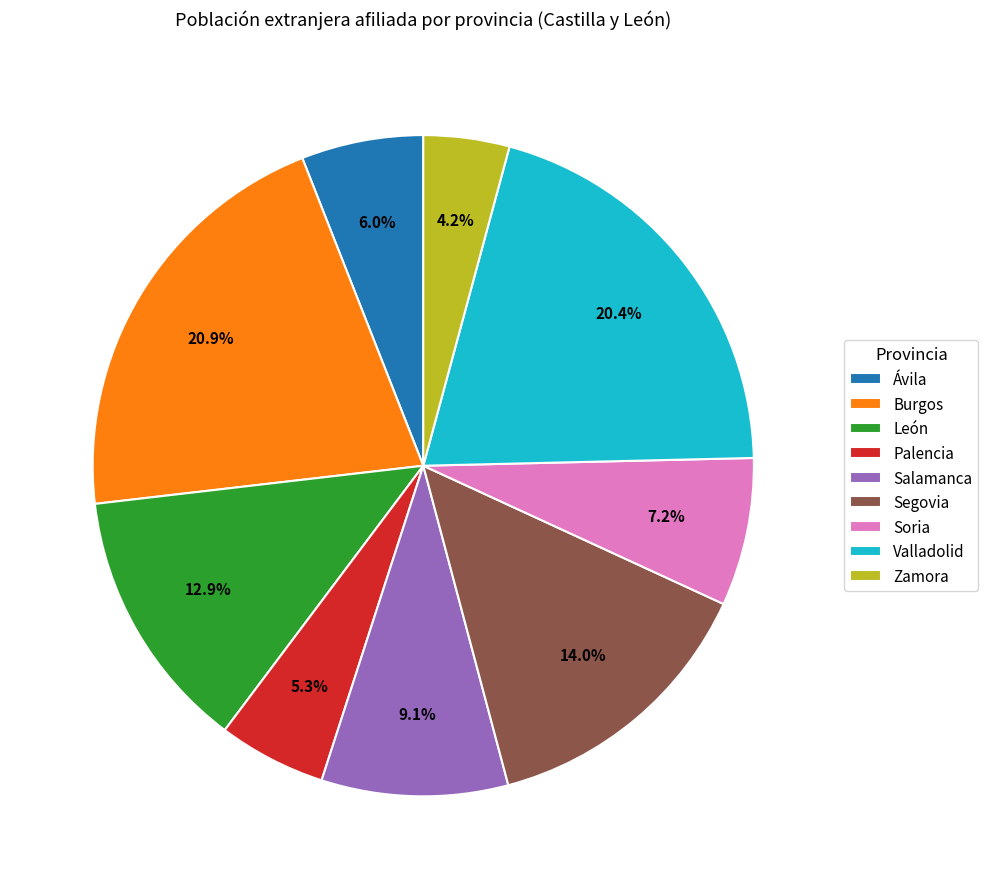

Which slice is the smallest?

Zamora